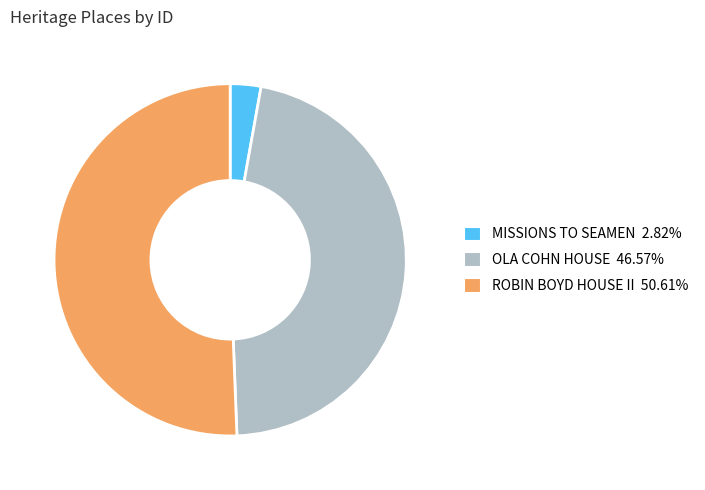

Is there any slice that represents more than half of the pie?

Yes